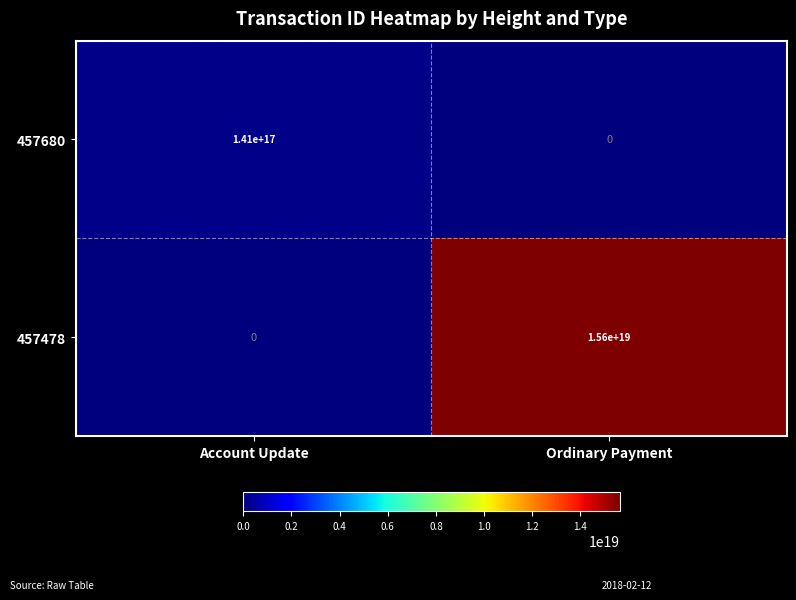

The 457680 series shows -61985038403923480 at Ordinary Payment. True or false?

False